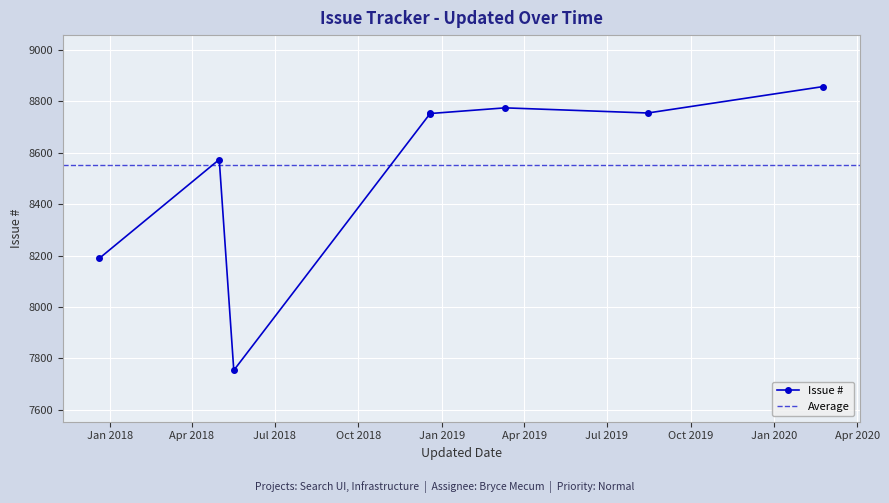

What is the label of the 1st point from the right?

2020-02-24